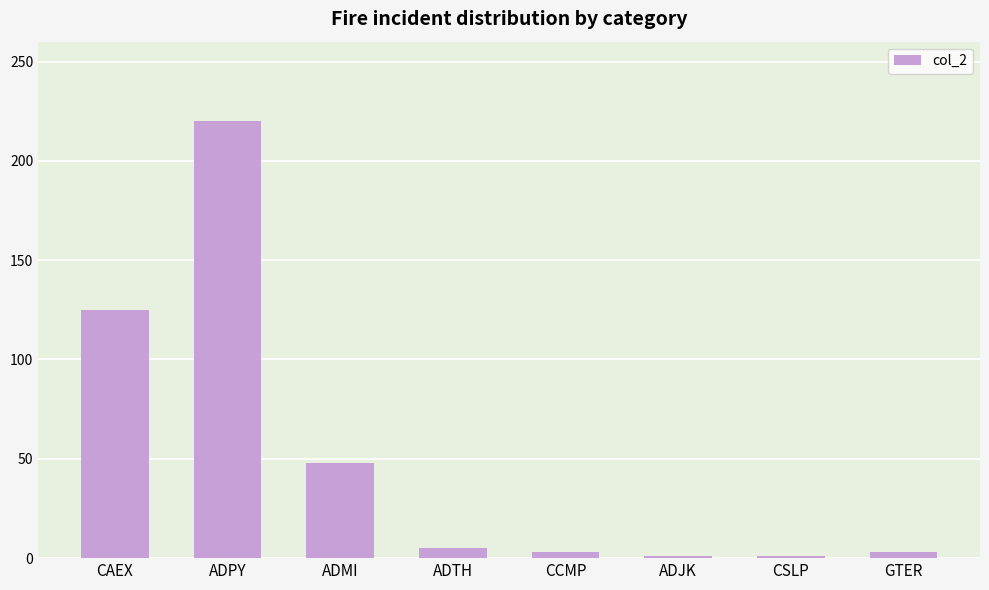

Reading right to left, list all the values displayed in this chart.

3	1	1	3	5	48	220	125